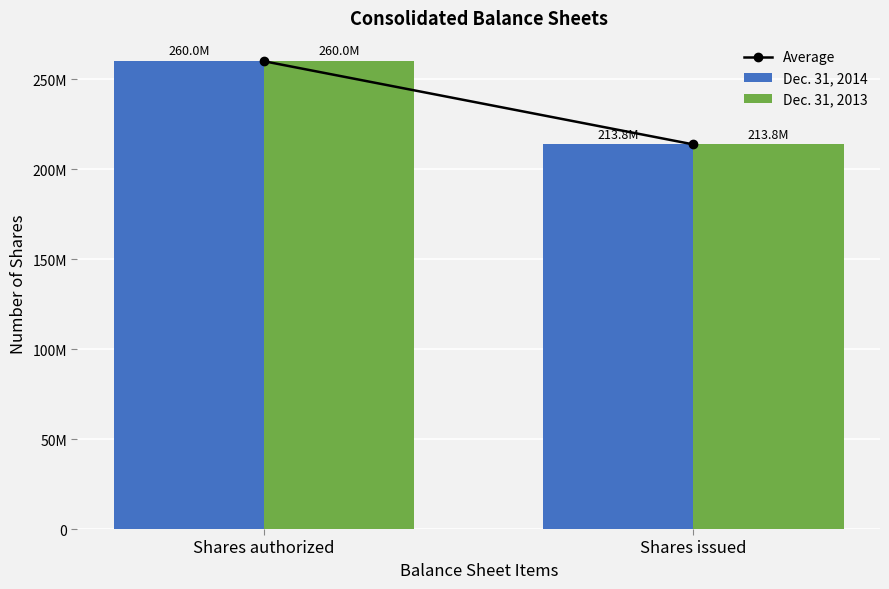

Rank the series by their average value, from highest to lowest.

Dec. 31, 2013, Dec. 31, 2014